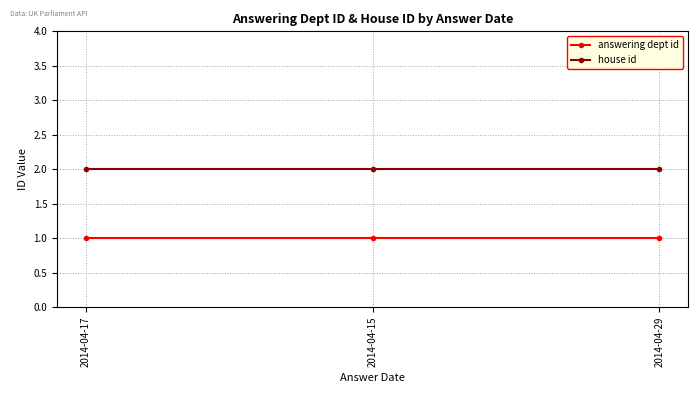

Reading left to right, list all the values displayed in this chart.

answering dept id: 1	1	1
house id: 2	2	2